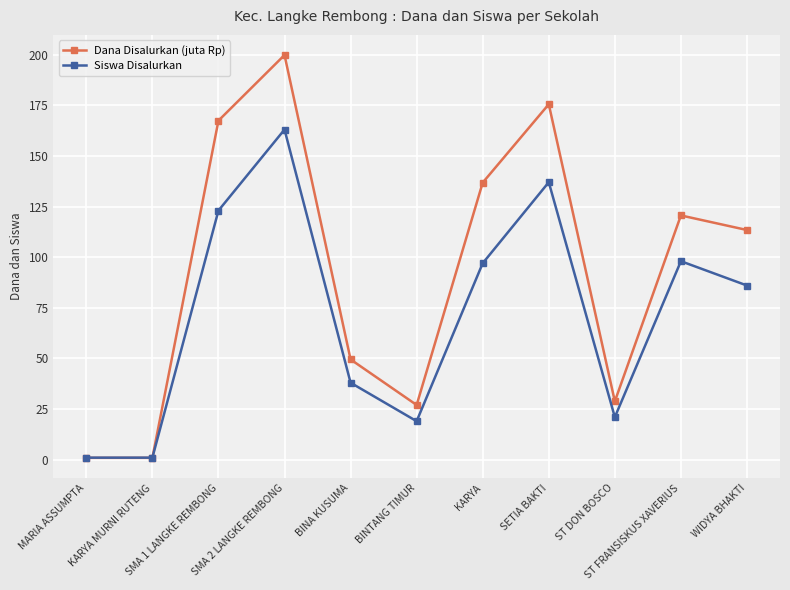

How many intersections are there between Dana Disalurkan (juta Rp) and Siswa Disalurkan?

1